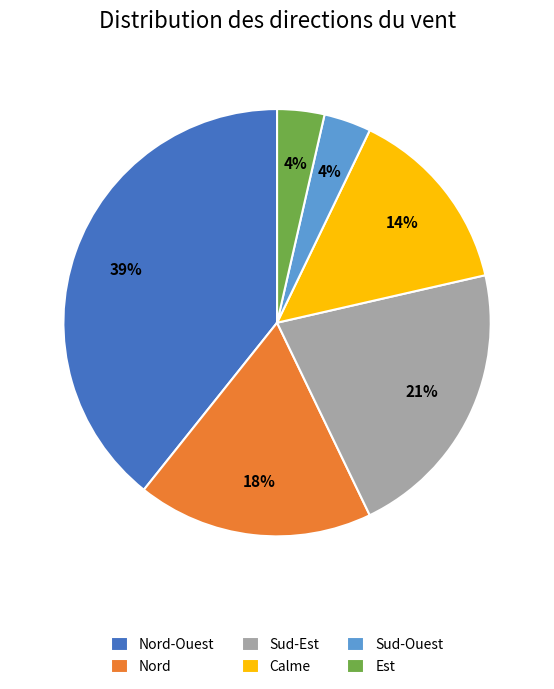

Is there any slice that represents more than half of the pie?

No